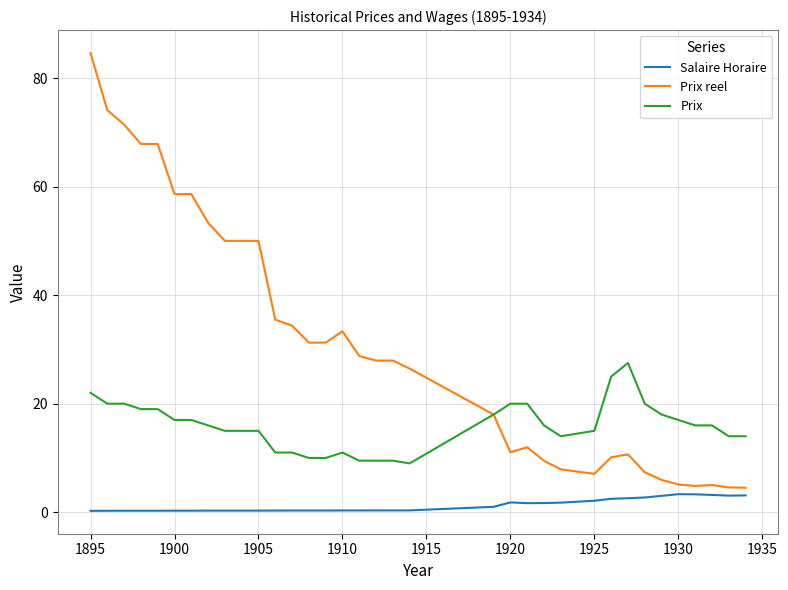

Which series has the largest total across all categories?

Prix reel